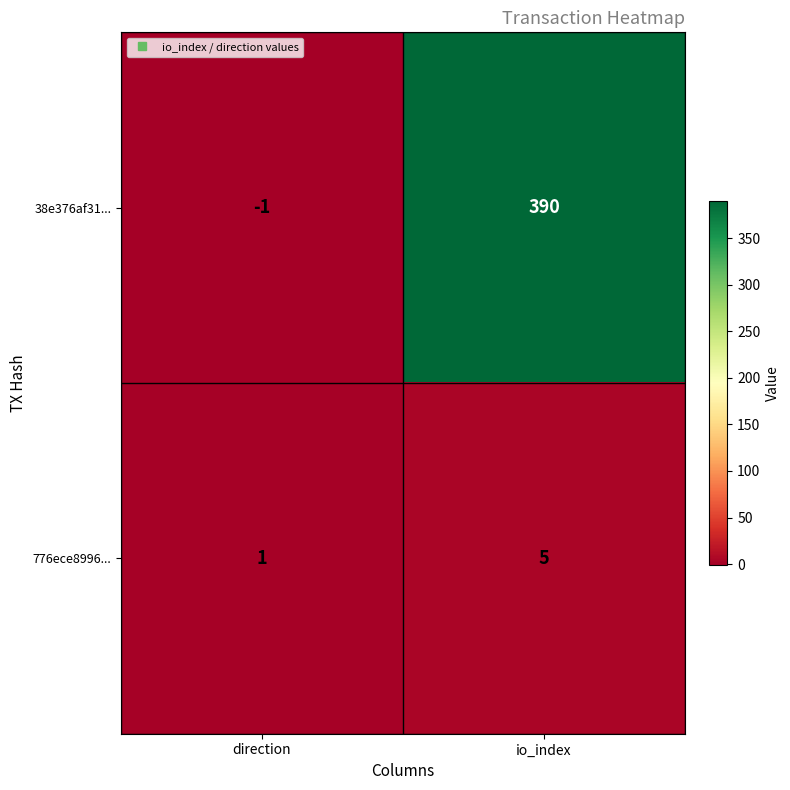

True or false: 38e376af31... has a value of 390 at io_index.

True